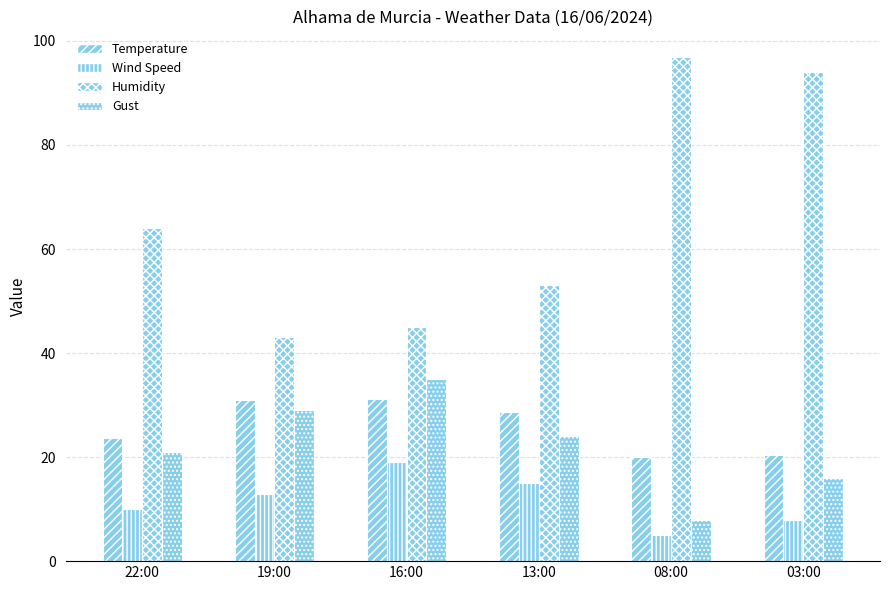

How many groups of bars are there?

6